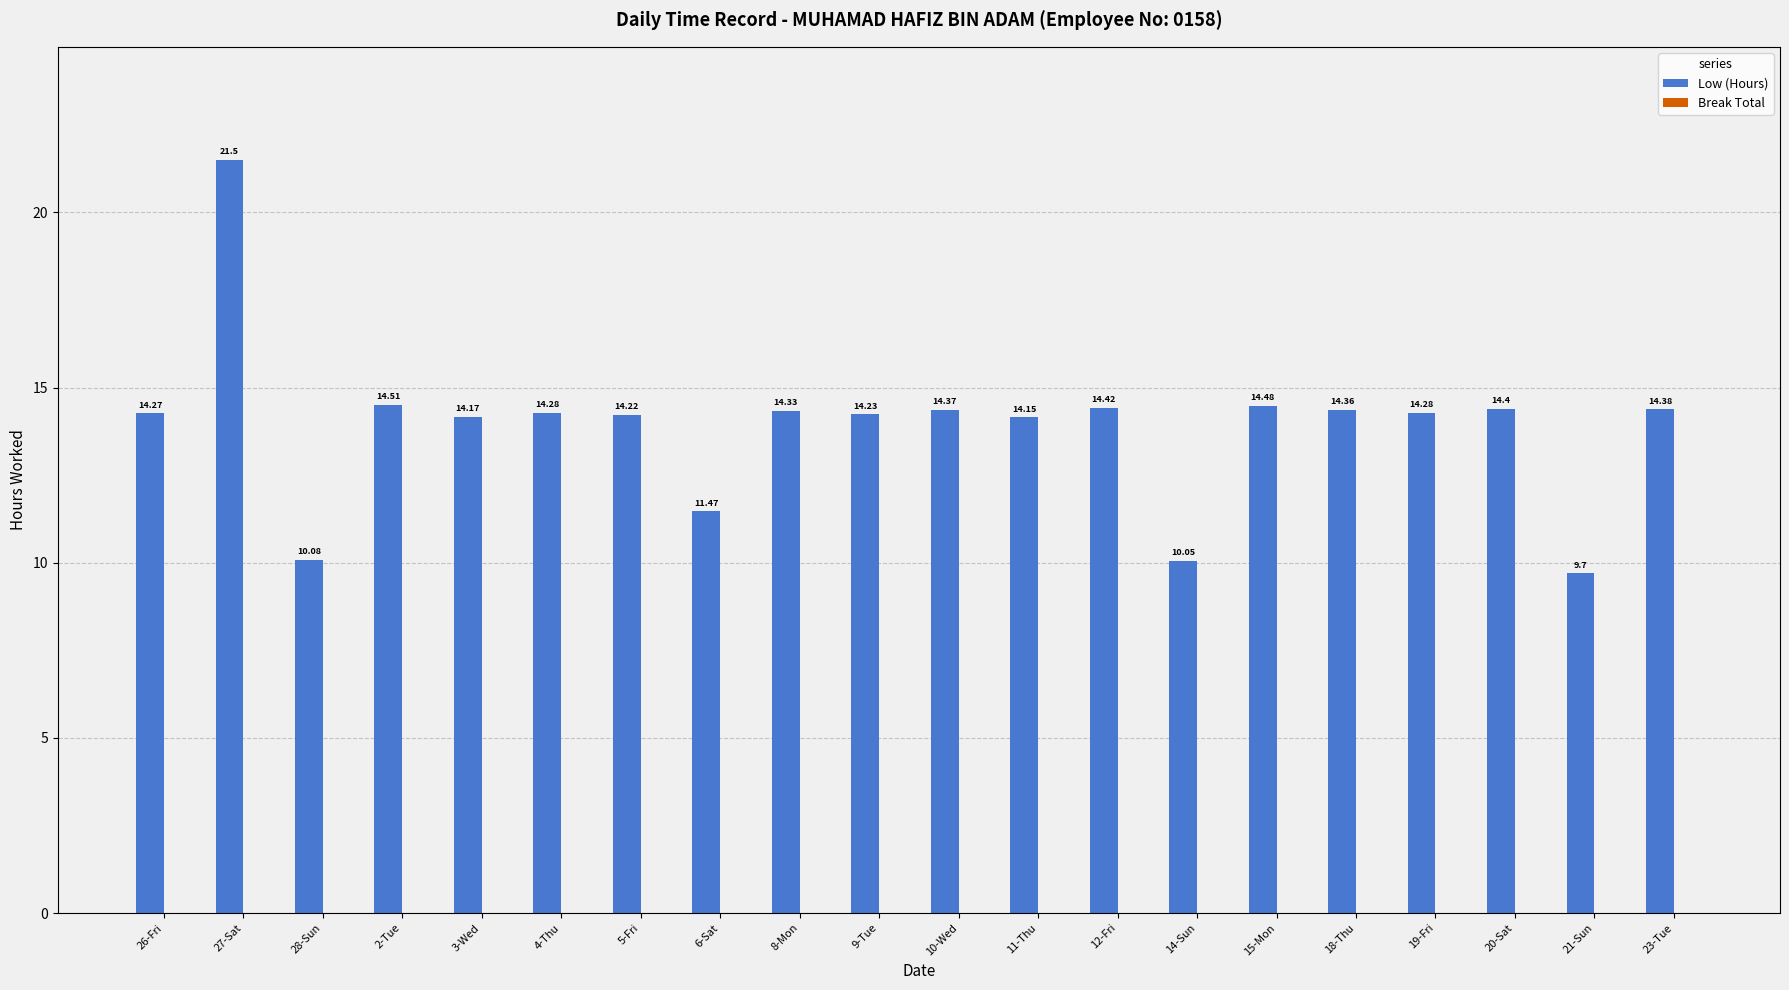

Approximately how many times larger is the value at 12-Fri compared to 20-Sat?

1.0